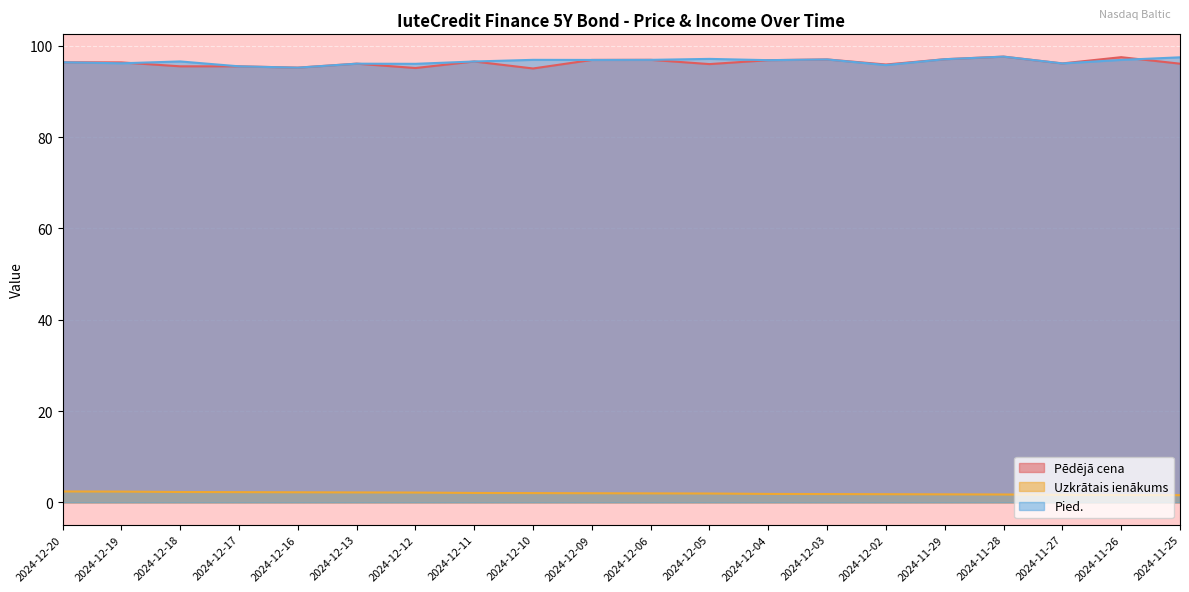

At 2024-12-06, list the series in order from smallest to largest.

Uzkrātais ienākums, Pēdējā cena, Pied.